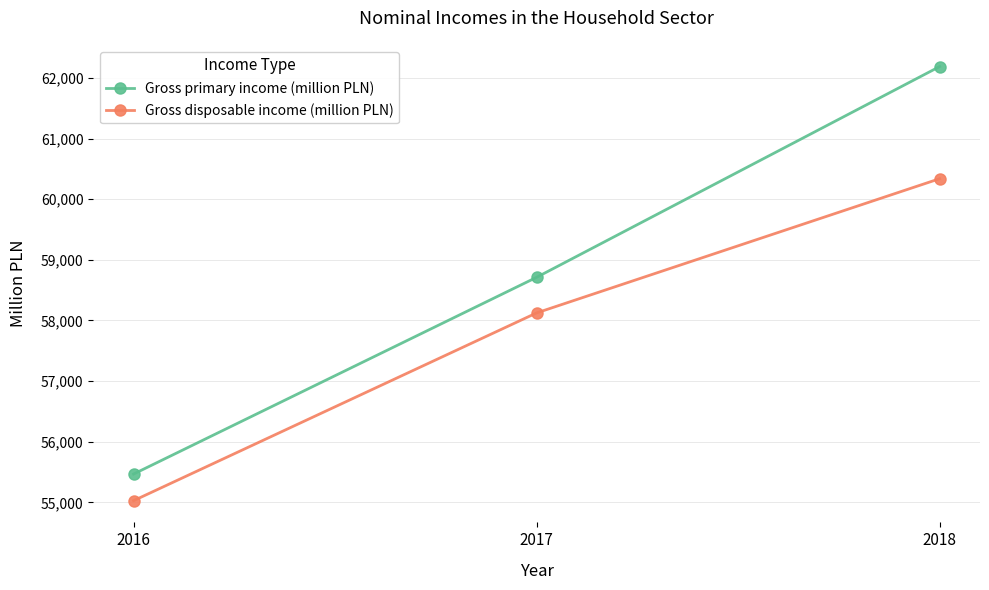

List the series in order of their peak value, highest first.

Gross primary income (million PLN), Gross disposable income (million PLN)